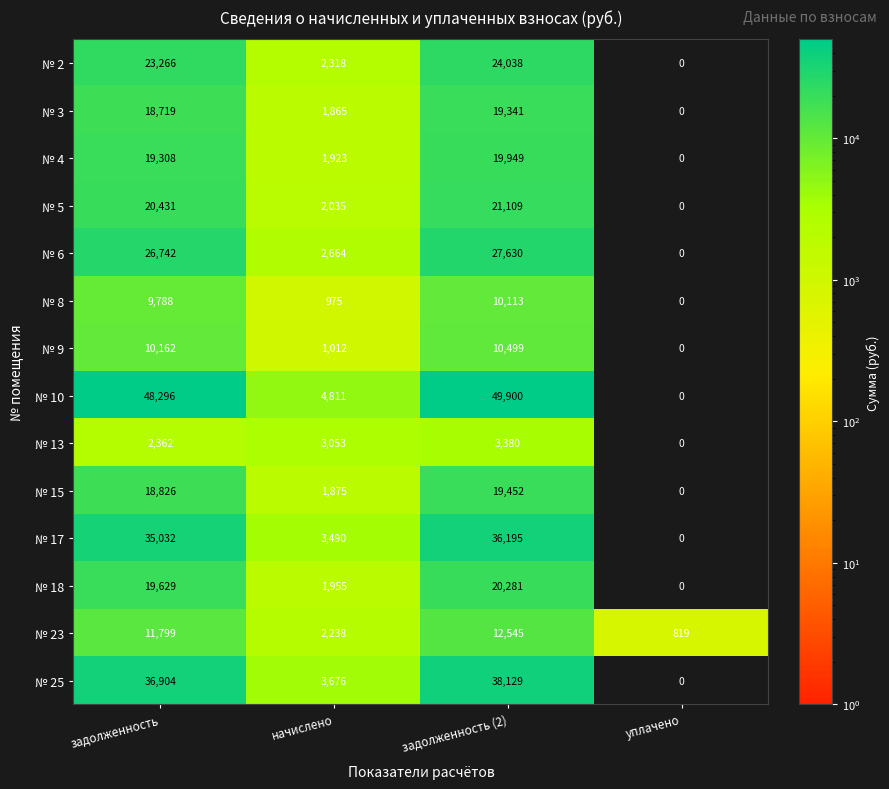

Count the number of data series in this chart.

14